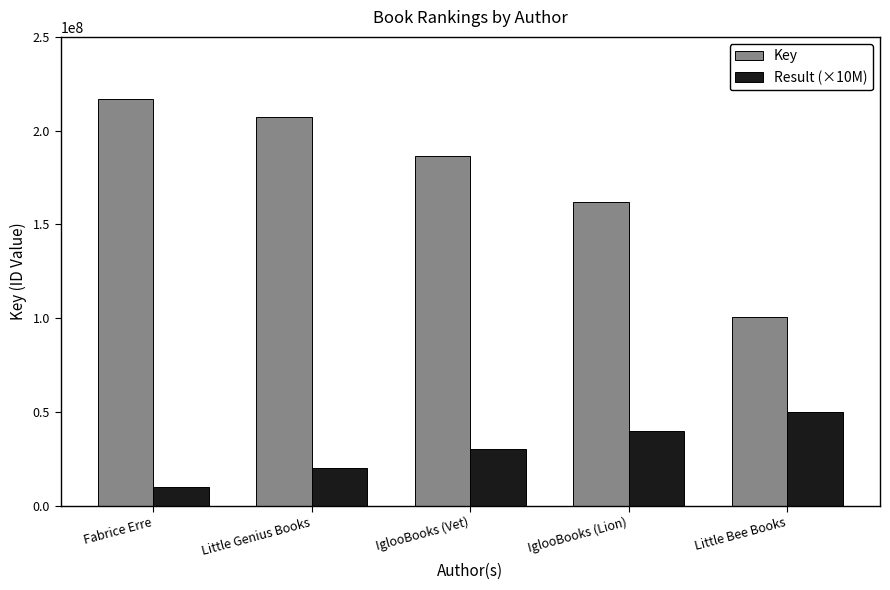

Reading left to right, transcribe all the data shown in this chart.

Key: 216967742	207290192	186300034	161986203	100336798
Result (×10M): 10000000	20000000	30000000	40000000	50000000